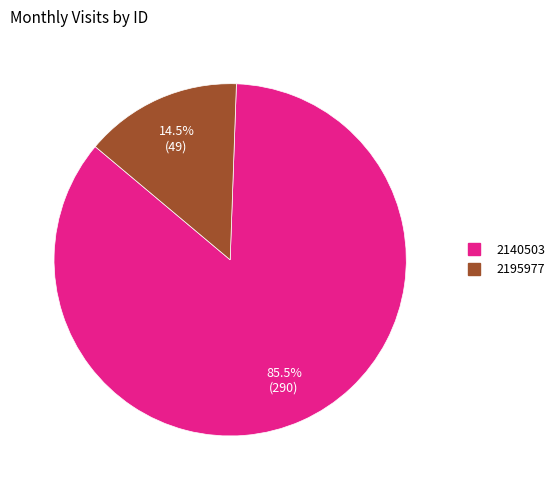

The 2140503 slice represents 71% of the pie. True or false?

False